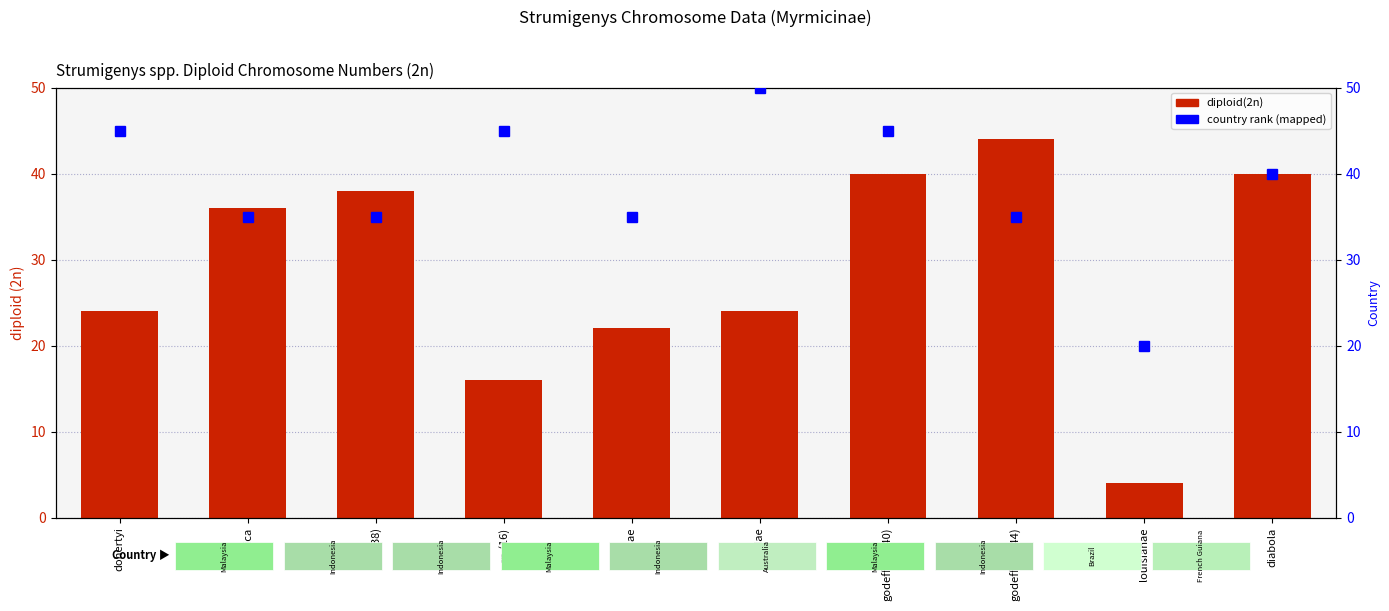

Between diabola and mutica, which is larger?

diabola